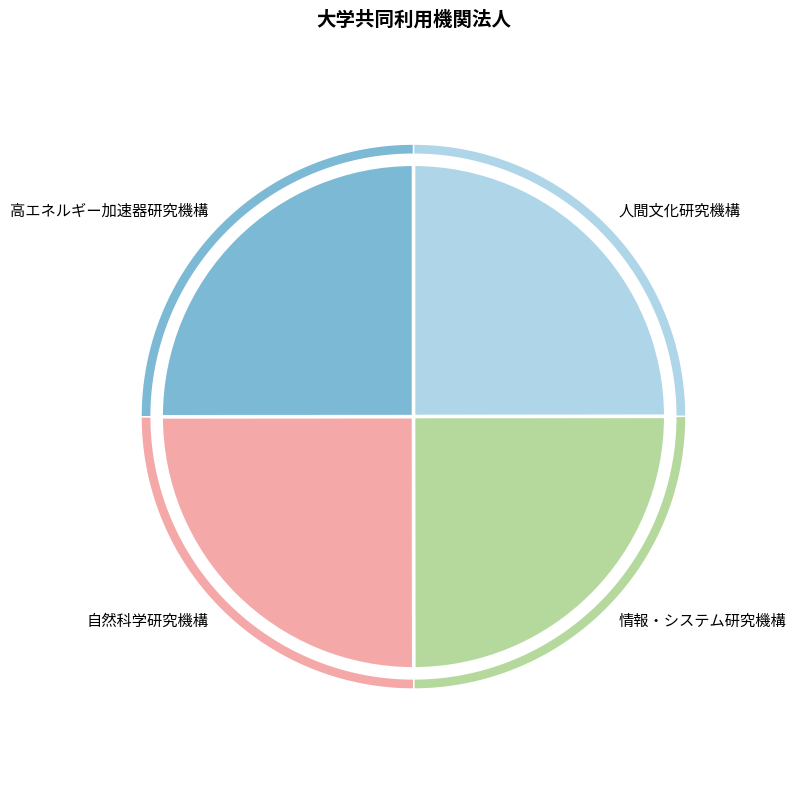

How many segments does this pie chart have?

4